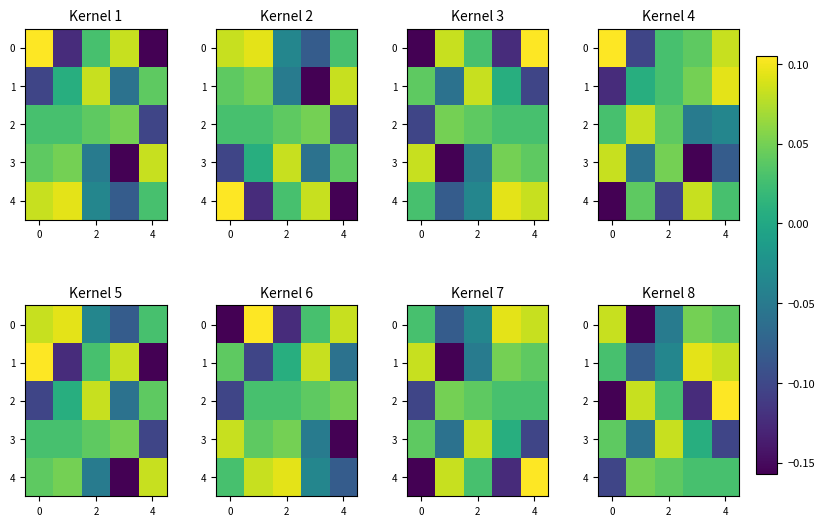

What is the minimum value for 1?

-0.1